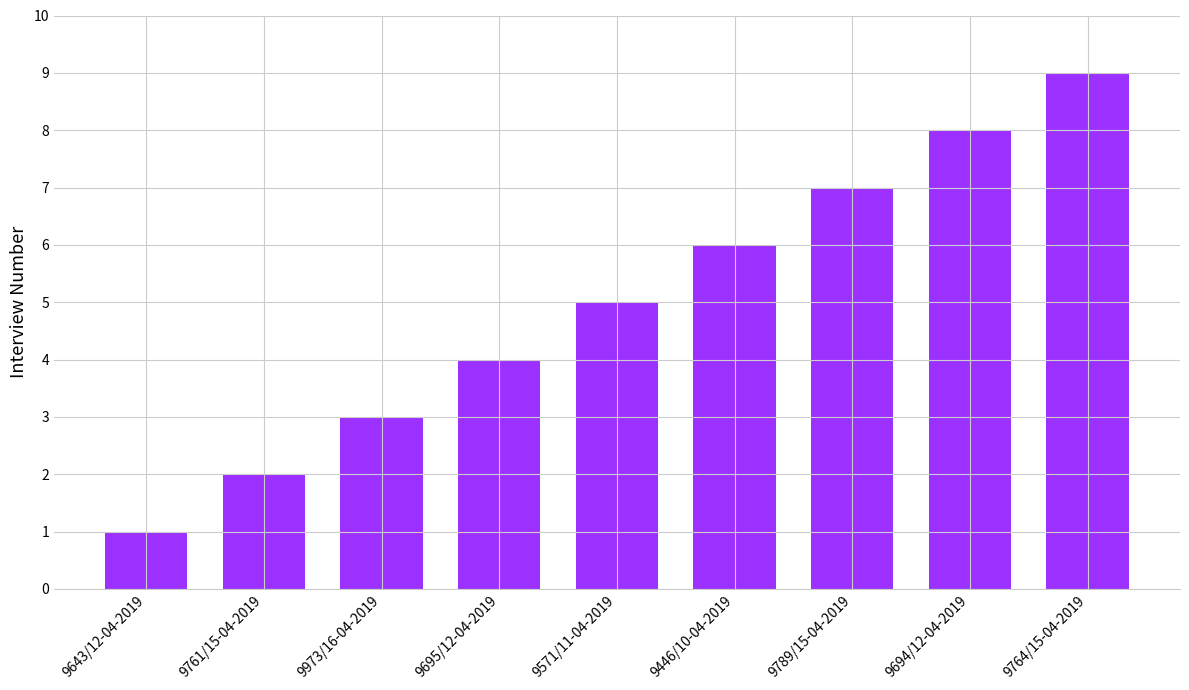

List the labels in order of value, smallest first.

9643/12-04-2019, 9761/15-04-2019, 9973/16-04-2019, 9695/12-04-2019, 9571/11-04-2019, 9446/10-04-2019, 9789/15-04-2019, 9694/12-04-2019, 9764/15-04-2019